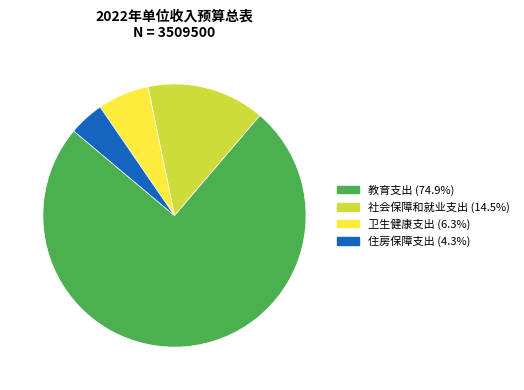

What is the smallest slice in the pie chart?

住房保障支出